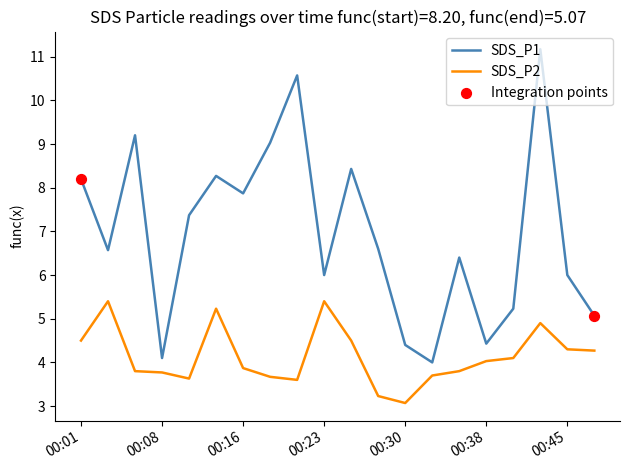

At how many categories does at least one series exceed 7?

9